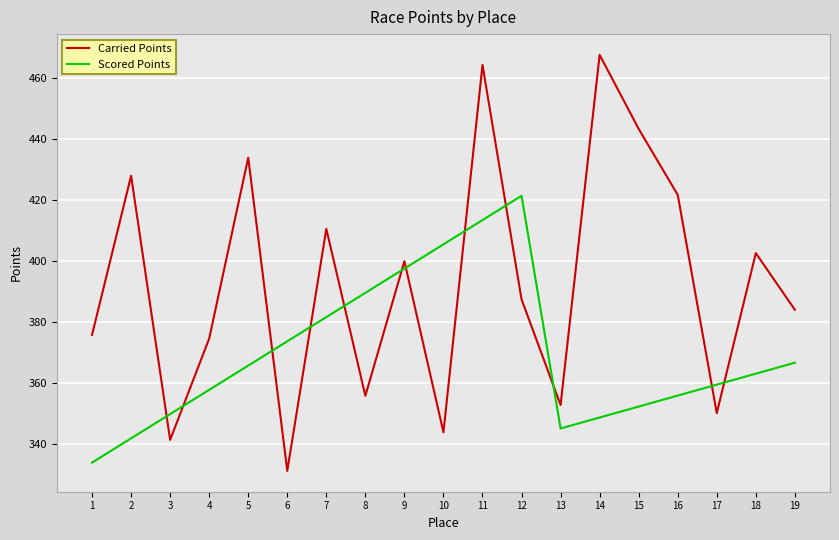

What is the difference between the Carried Points values at 8 and 17?

5.7